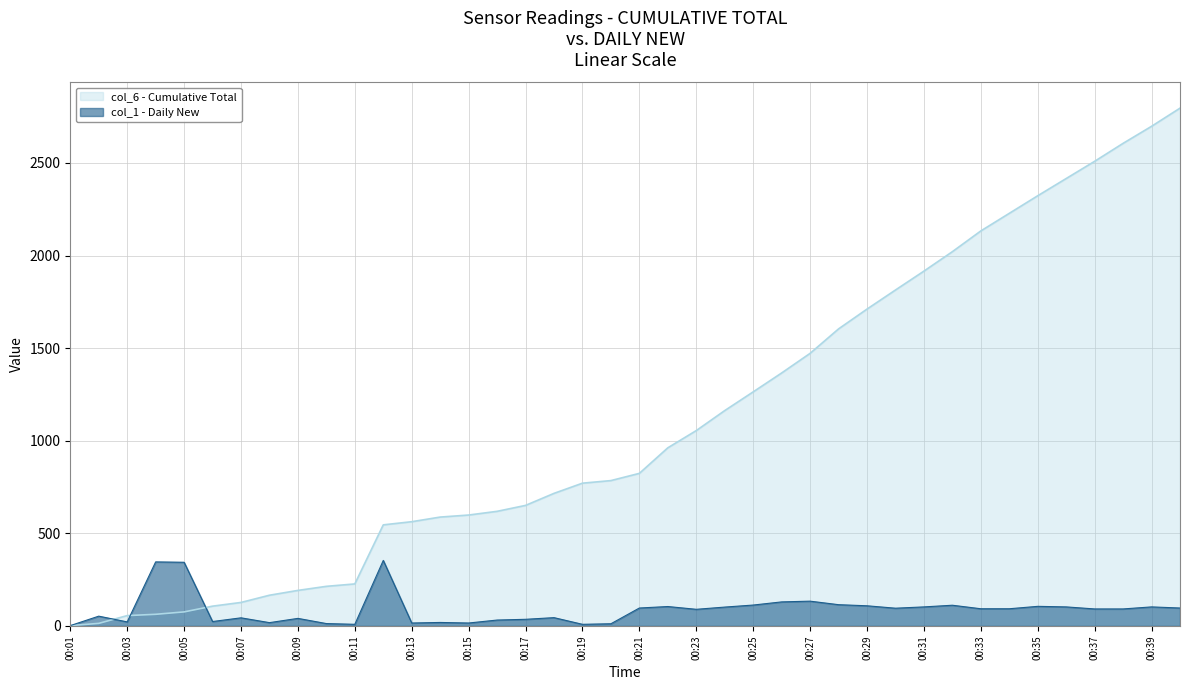

Where is the data nearest to the value 178?

00:27